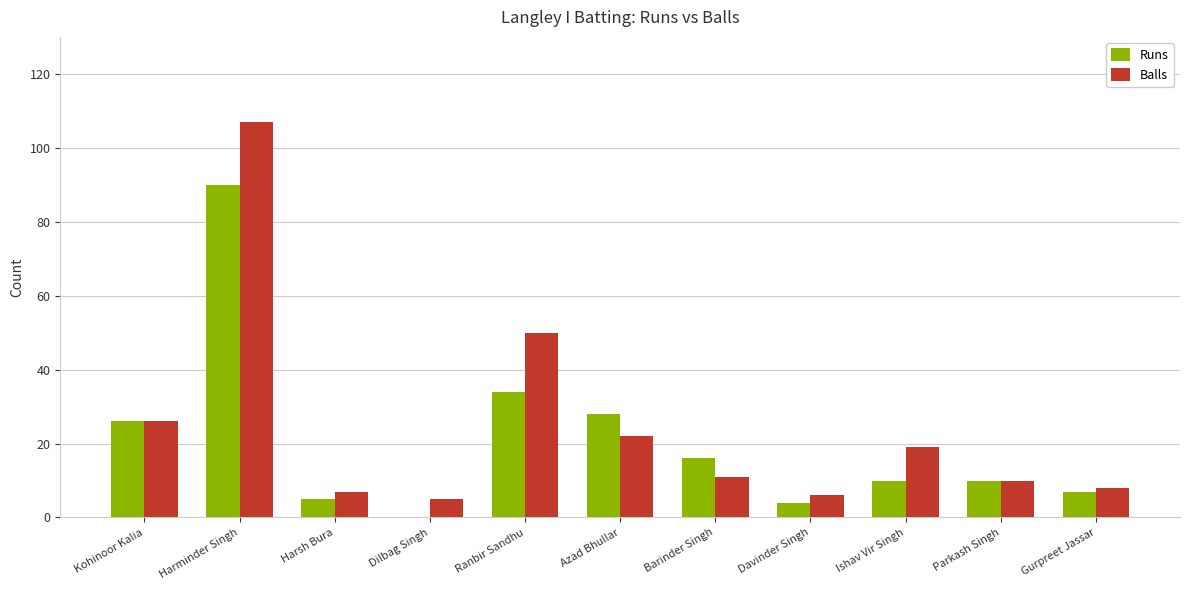

Which series has the largest range (max minus min)?

Balls